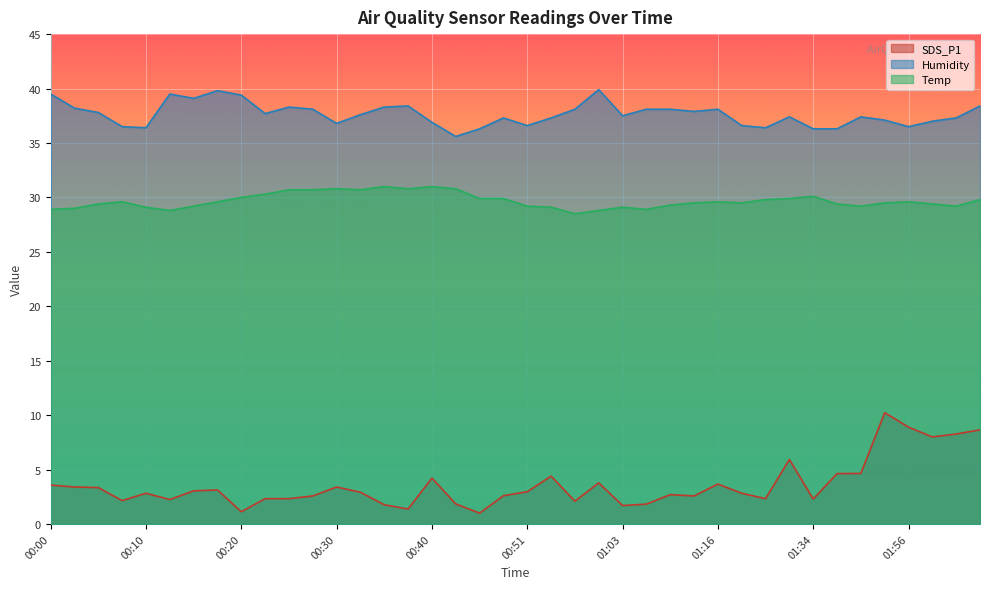

At which label does SDS_P1 first exceed 2?

00:00